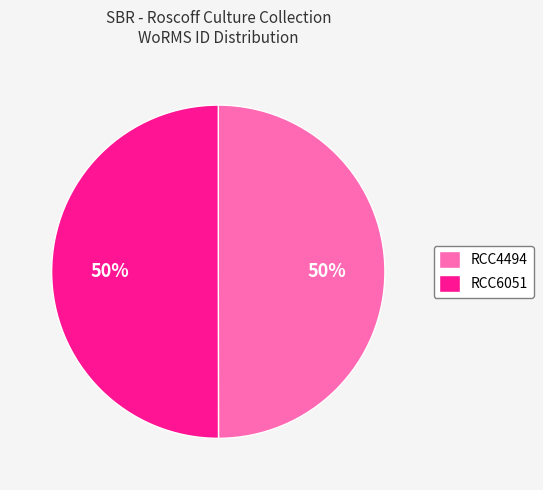

Combined, do RCC4494 and RCC6051 account for over 50%?

Yes